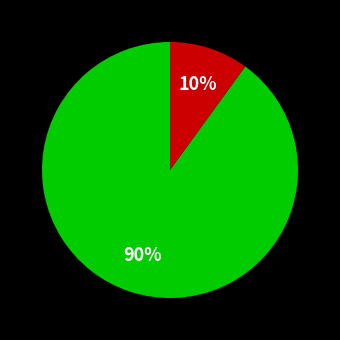

Count the number of slices in the pie.

2